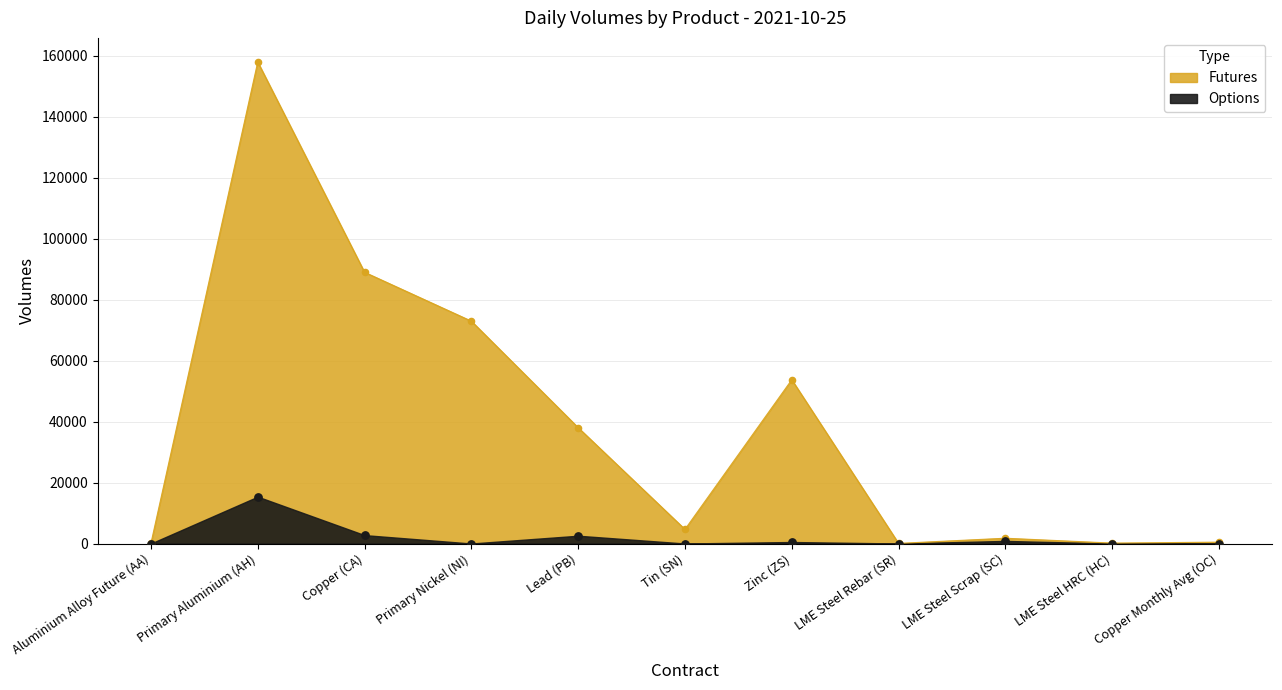

At how many categories does at least one series exceed 136242?

1